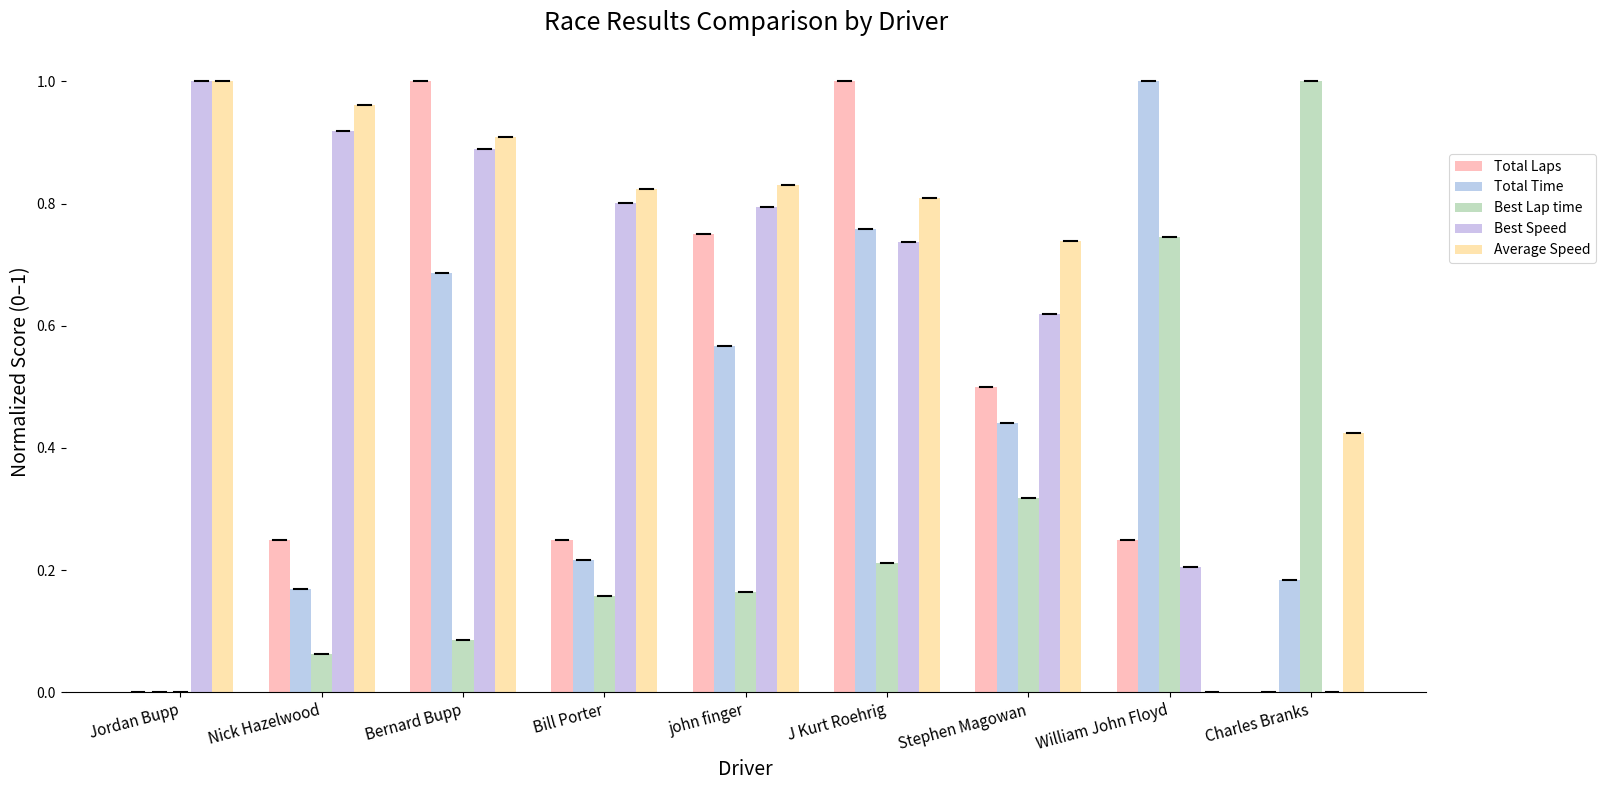

True or false: Total Time has a value of 0.1 at Bill Porter.

False